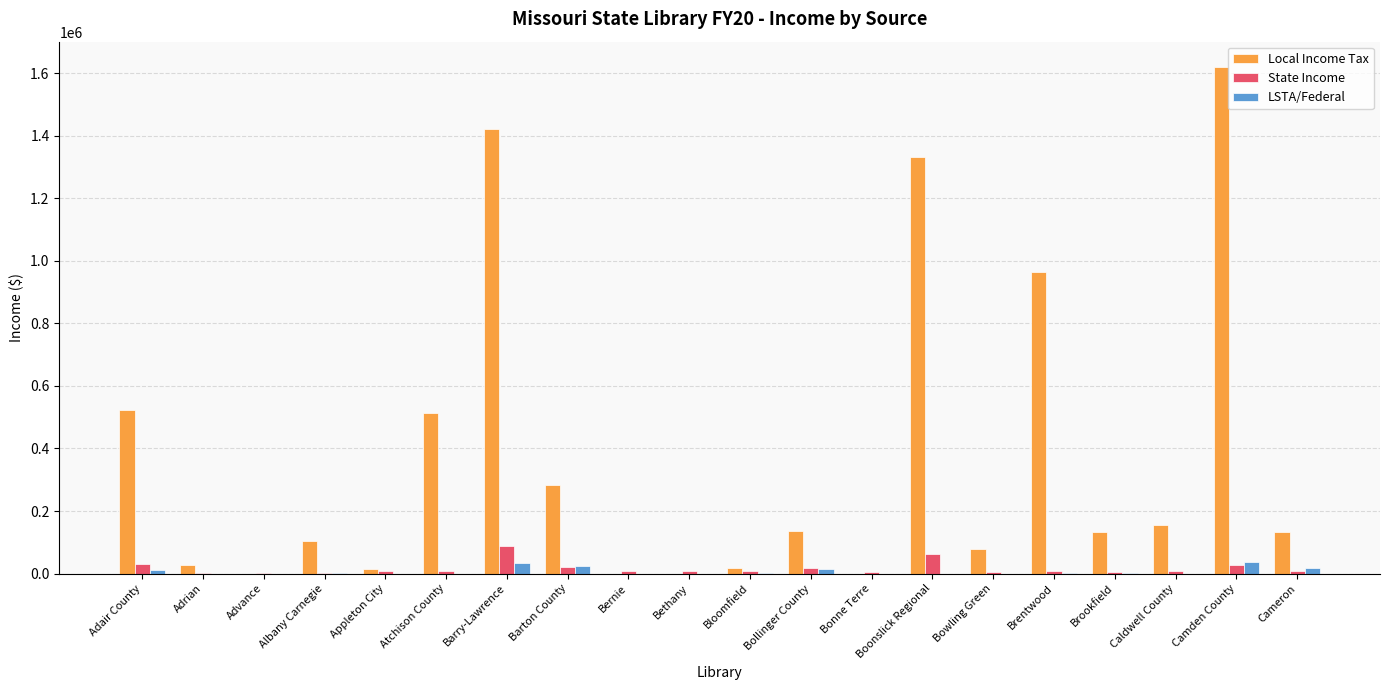

What are all the series names shown in the legend?

Local Income Tax, State Income, LSTA/Federal